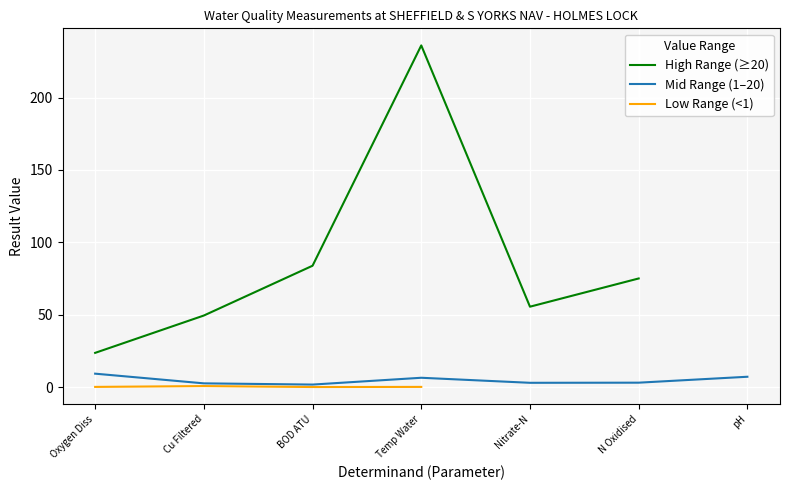

At which label does High Range (≥20) reach its peak?

Temp Water